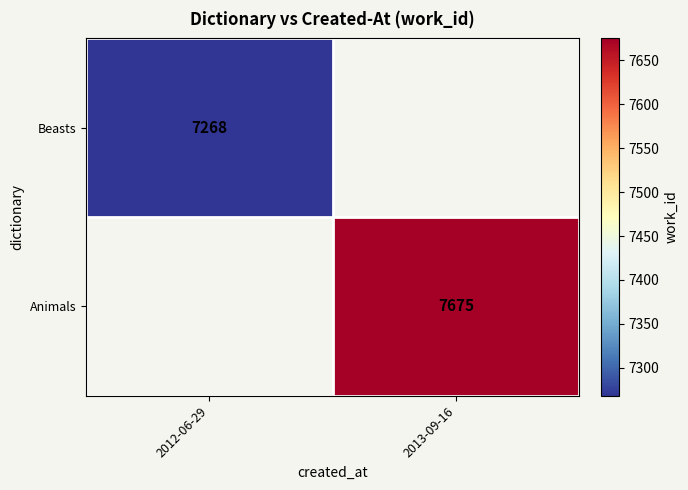

Is it true that Beasts equals 7268 at 2012-06-29?

True